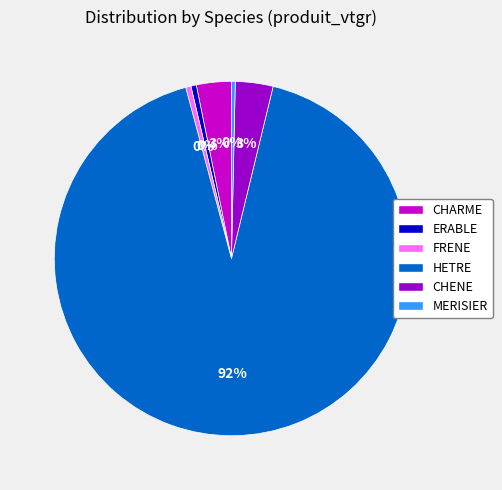

Do HETRE and ERABLE together represent more than half of the pie?

Yes